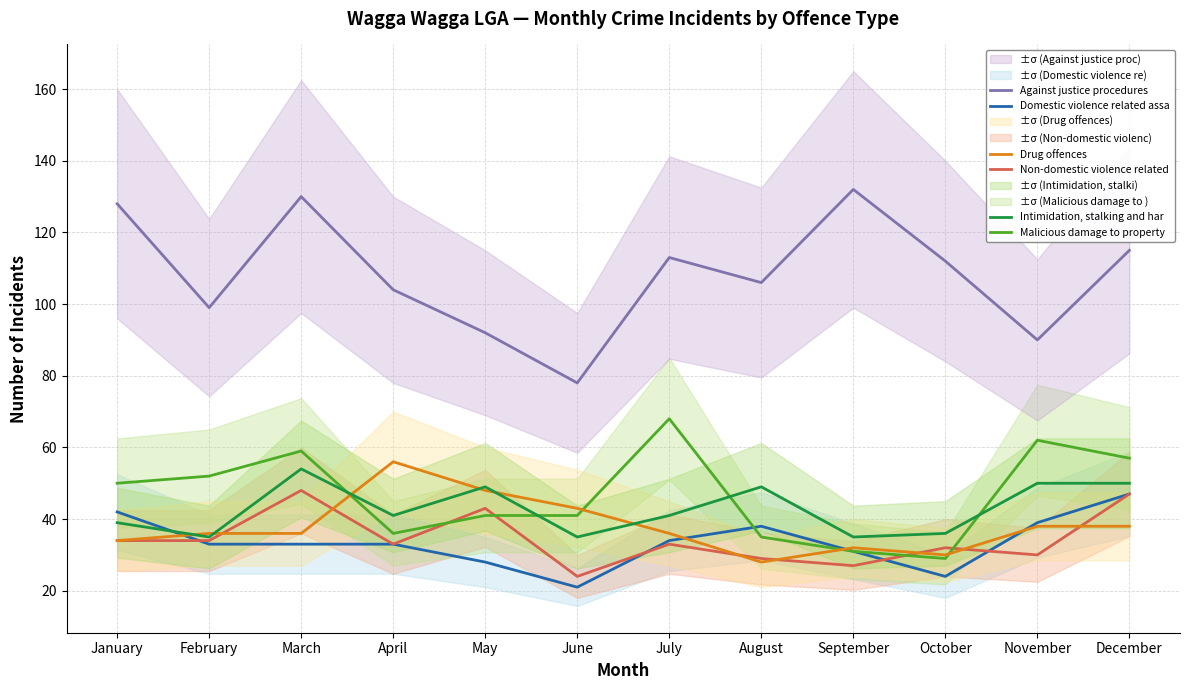

True or false: Drug offences and Against justice procedures intersect in this chart.

False